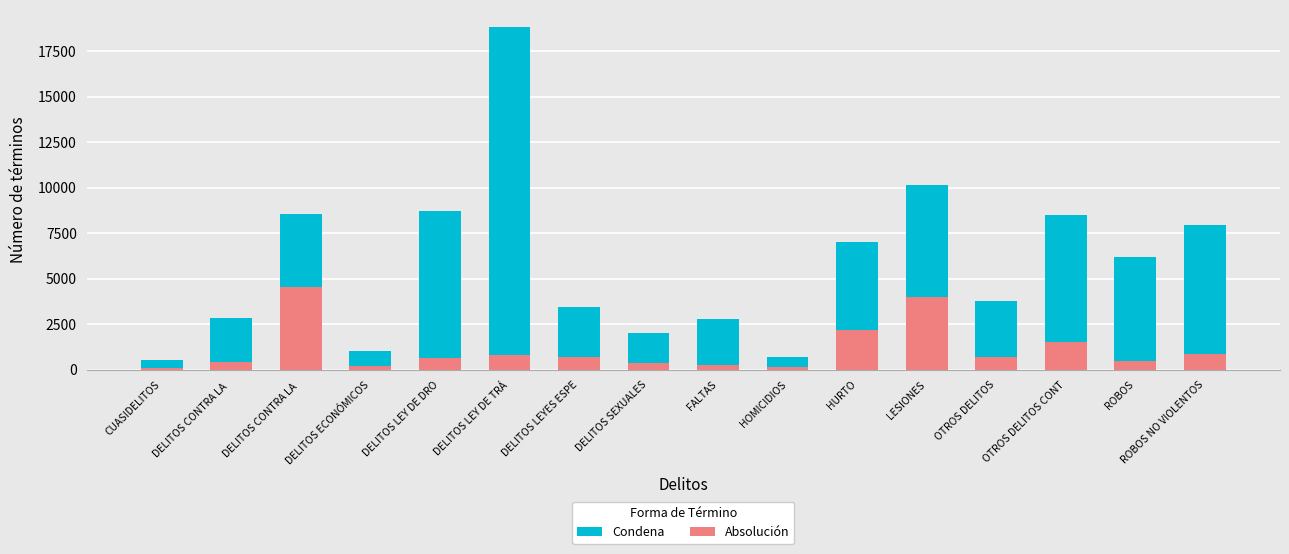

What is the spread (max minus min) of values at CUASIDELITOS?

445